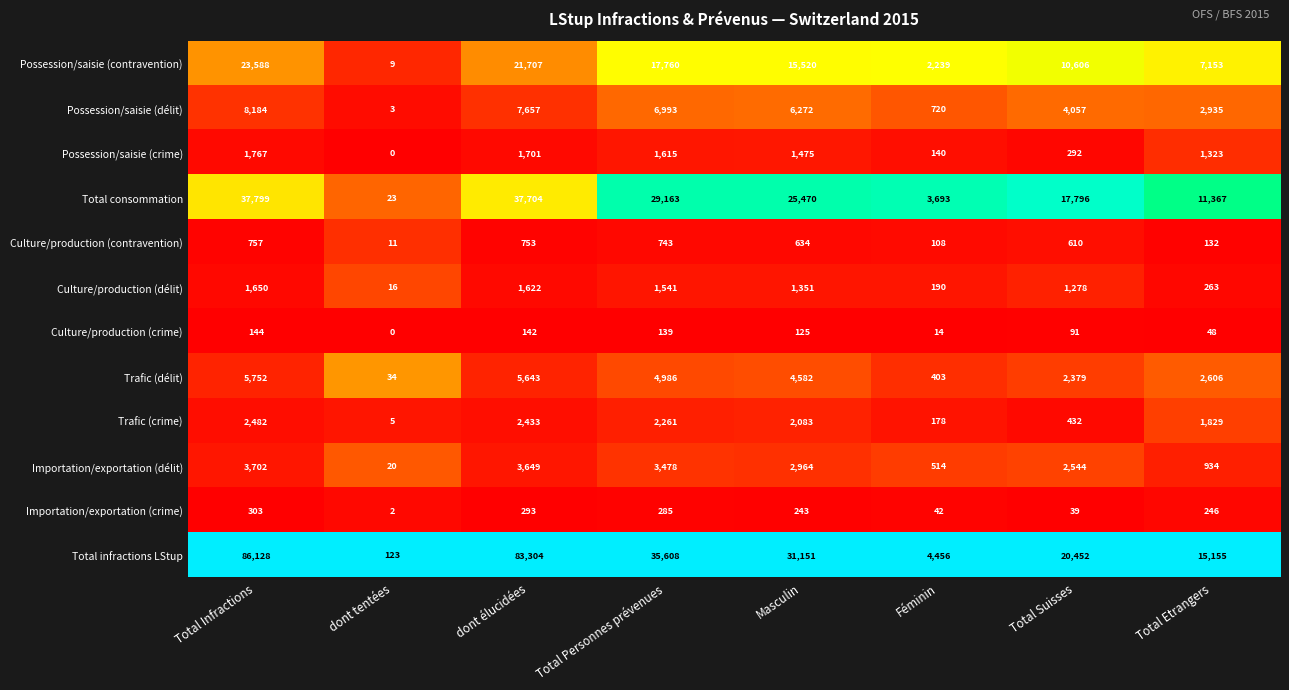

What is the maximum value shown in the chart?

86128